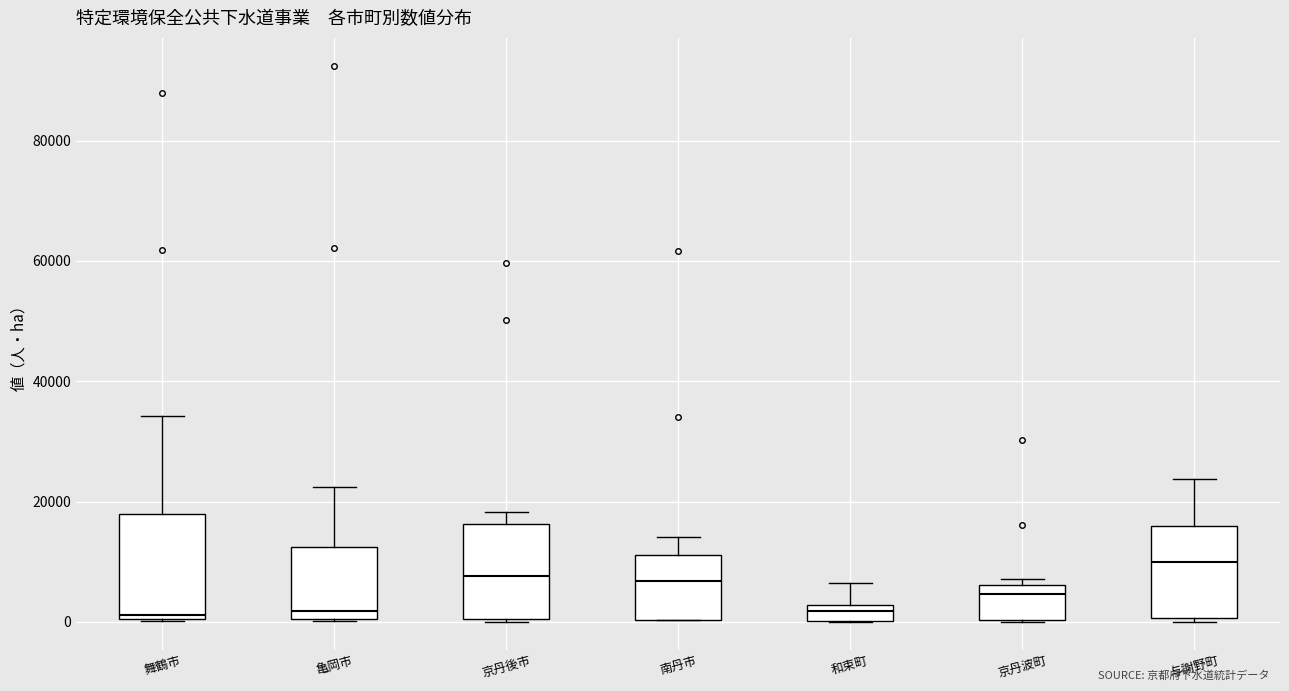

Where does the upper whisker of the box for 和束町 end on the y-axis? The values are not printed on the chart, so give them approximately, as read against the axis.

6000